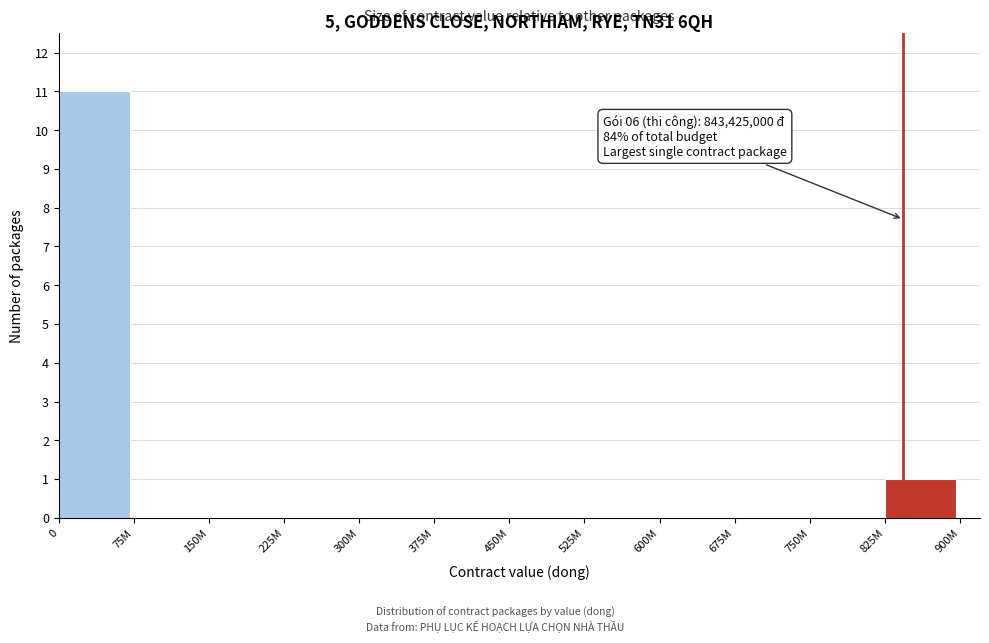

Reading left to right, transcribe all the data shown in this chart.

0=11	75M=0	150M=0	225M=0	300M=0	375M=0	450M=0	525M=0	600M=0	675M=0	750M=0	825M=1